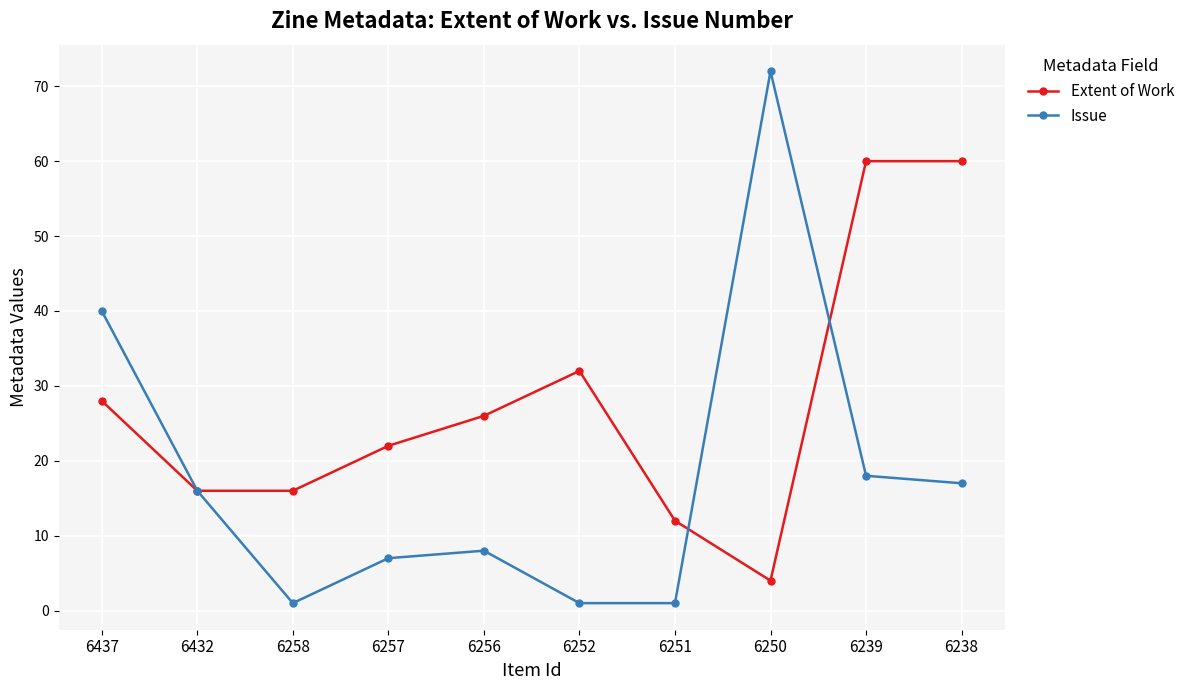

Which label corresponds to the largest value in the chart?

6250